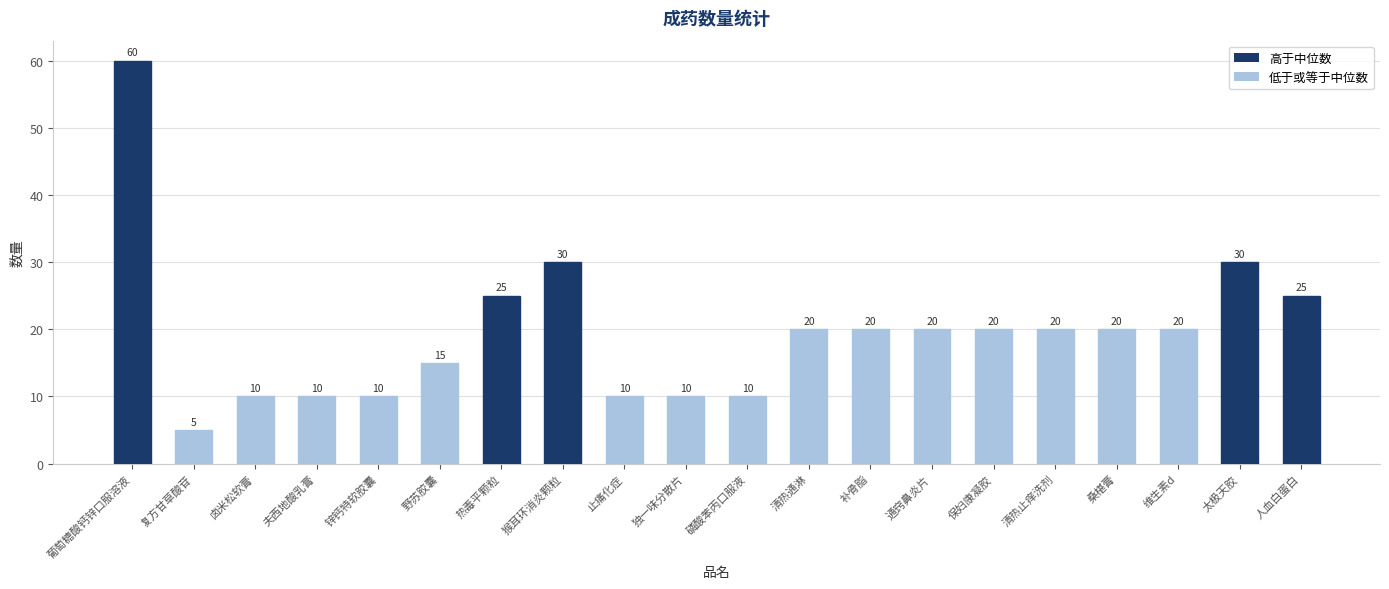

Approximately how many times larger is the value at 人血白蛋白 compared to 葡萄糖酸钙锌口服溶液?

0.4